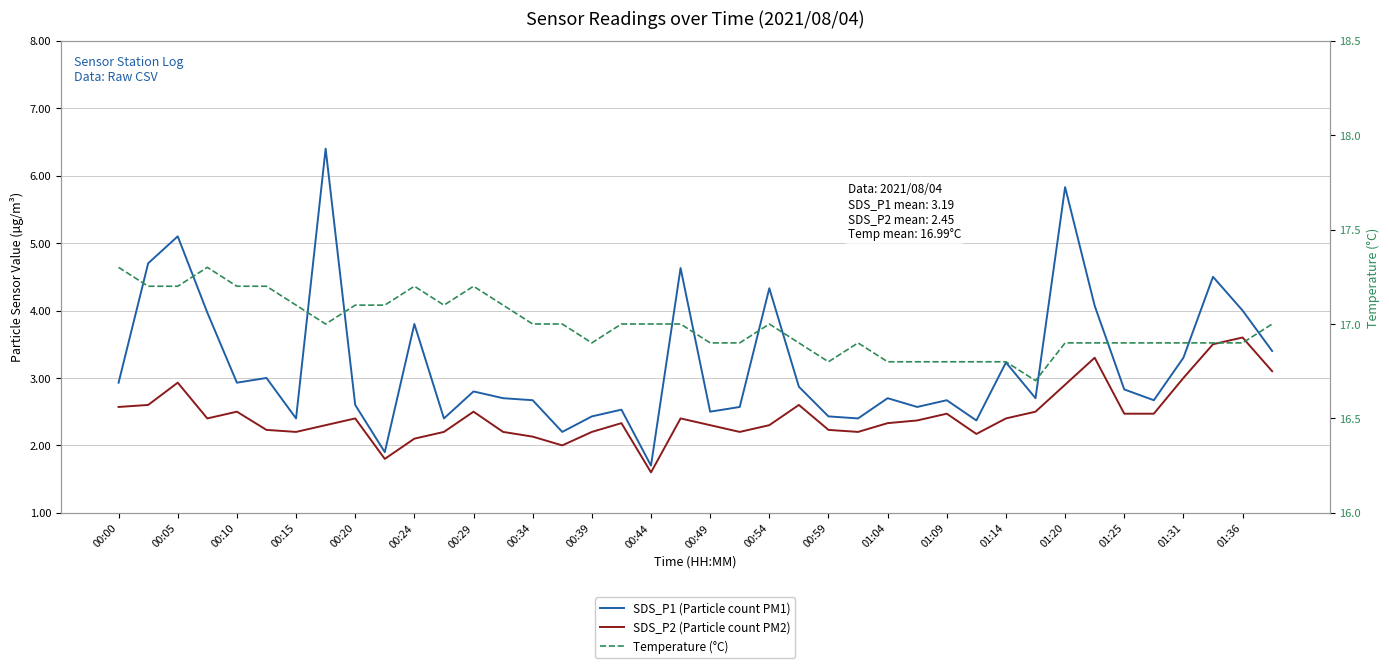

What is the difference between the maximum and minimum values in the SDS_P1 (Particle count PM1) series?

4.7